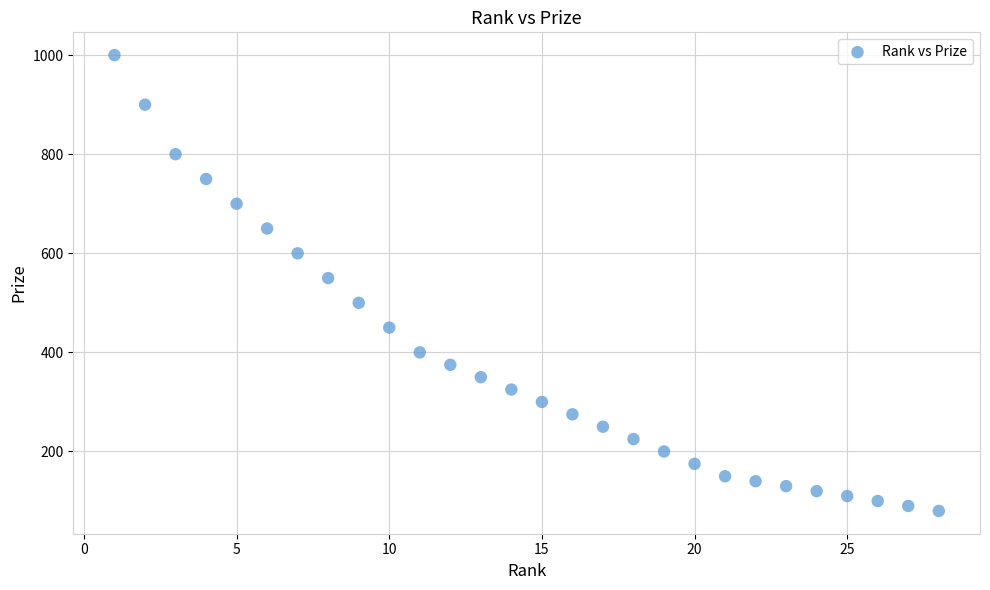

What is the range of X values (max minus min)?

27